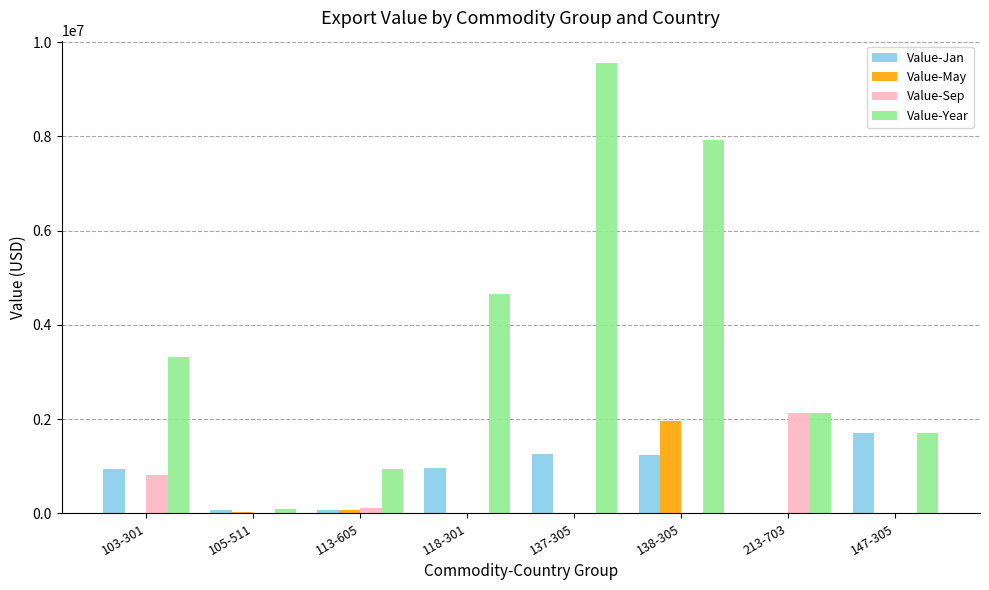

What is the total value across all series at 113-605?

1194841